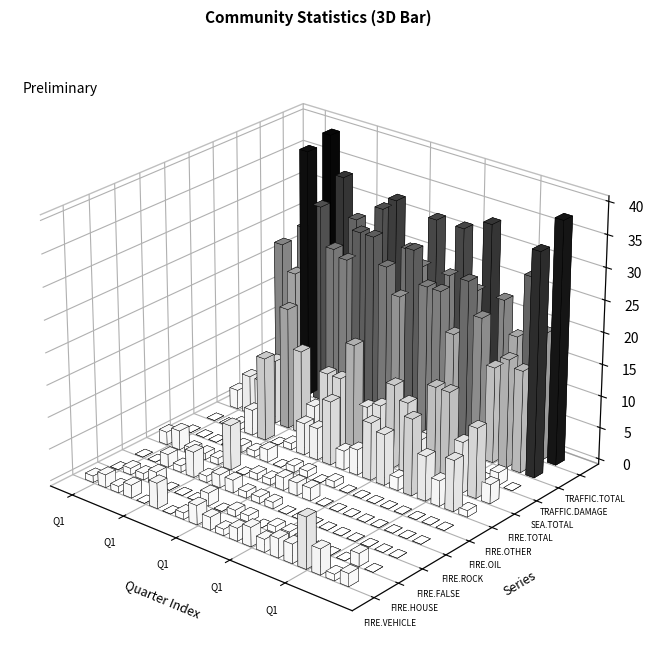

Reading left to right, list all the values displayed in this chart.

COMM.FIRE.VEHICLE: Q1=1	Q2=2	Q3=1	Q4=2	Q1=0	Q2=4	Q3=0	Q4=1	Q1=3	Q2=2	Q3=1	Q4=2	Q1=3	Q2=2	Q3=3	Q4=3	Q1=8	Q2=4	Q3=1	Q4=2
COMM.FIRE.HOUSE: Q1=0	Q2=1	Q3=1	Q4=2	Q1=0	Q2=0	Q3=0	Q4=2	Q1=0	Q2=1	Q3=1	Q4=0	Q1=1	Q2=1	Q3=1	Q4=0	Q1=0	Q2=0	Q3=2	Q4=0
COMM.FIRE.FALSE: Q1=0	Q2=0	Q3=2	Q4=1	Q1=4	Q2=1	Q3=2	Q4=2	Q1=1	Q2=1	Q3=1	Q4=0	Q1=0	Q2=0	Q3=0	Q4=0	Q1=0	Q2=0	Q3=0	Q4=0
COMM.FIRE.ROCK: Q1=2	Q2=3	Q3=1	Q4=1	Q1=1	Q2=7	Q3=0	Q4=1	Q1=1	Q2=2	Q3=2	Q4=2	Q1=0	Q2=0	Q3=0	Q4=0	Q1=0	Q2=0	Q3=0	Q4=0
COMM.FIRE.OIL: Q1=0	Q2=0	Q3=0	Q4=0	Q1=1	Q2=1	Q3=2	Q4=0	Q1=1	Q2=1	Q3=0	Q4=1	Q1=0	Q2=0	Q3=0	Q4=0	Q1=0	Q2=0	Q3=0	Q4=0
COMM.FIRE.OTHER: Q1=0	Q2=0	Q3=1	Q4=4	Q1=13	Q2=0	Q3=1	Q4=5	Q1=5	Q2=10	Q3=3	Q4=4	Q1=9	Q2=8	Q3=2	Q4=12	Q1=7	Q2=4	Q3=8	Q4=1
COMM.FIRE.TOTAL: Q1=3	Q2=6	Q3=6	Q4=10	Q1=19	Q2=13	Q3=5	Q4=11	Q1=11	Q2=17	Q3=8	Q4=9	Q1=13	Q2=11	Q3=6	Q4=15	Q1=15	Q2=8	Q3=11	Q4=3
COMM.SEA.TOTAL: Q1=2	Q2=2	Q3=3	Q4=2	Q1=0	Q2=2	Q3=0	Q4=1	Q1=0	Q2=4	Q3=0	Q4=1	Q1=3	Q2=4	Q3=2	Q4=1	Q1=1	Q2=0	Q3=2	Q4=0
COMM.TRAFFIC.DAMAGE: Q1=23	Q2=19	Q3=39	Q4=31	Q1=25	Q2=24	Q3=29	Q4=29	Q1=25	Q2=21	Q3=29	Q4=24	Q1=24	Q2=18	Q3=27	Q4=22	Q1=15	Q2=17	Q3=16	Q4=35
COMM.TRAFFIC.TOTAL: Q1=24	Q2=22	Q3=40	Q4=34	Q1=28	Q2=25	Q3=31	Q4=33	Q1=26	Q2=24	Q3=32	Q4=24	Q1=32	Q2=23	Q3=34	Q4=23	Q1=18	Q2=28	Q3=20	Q4=38